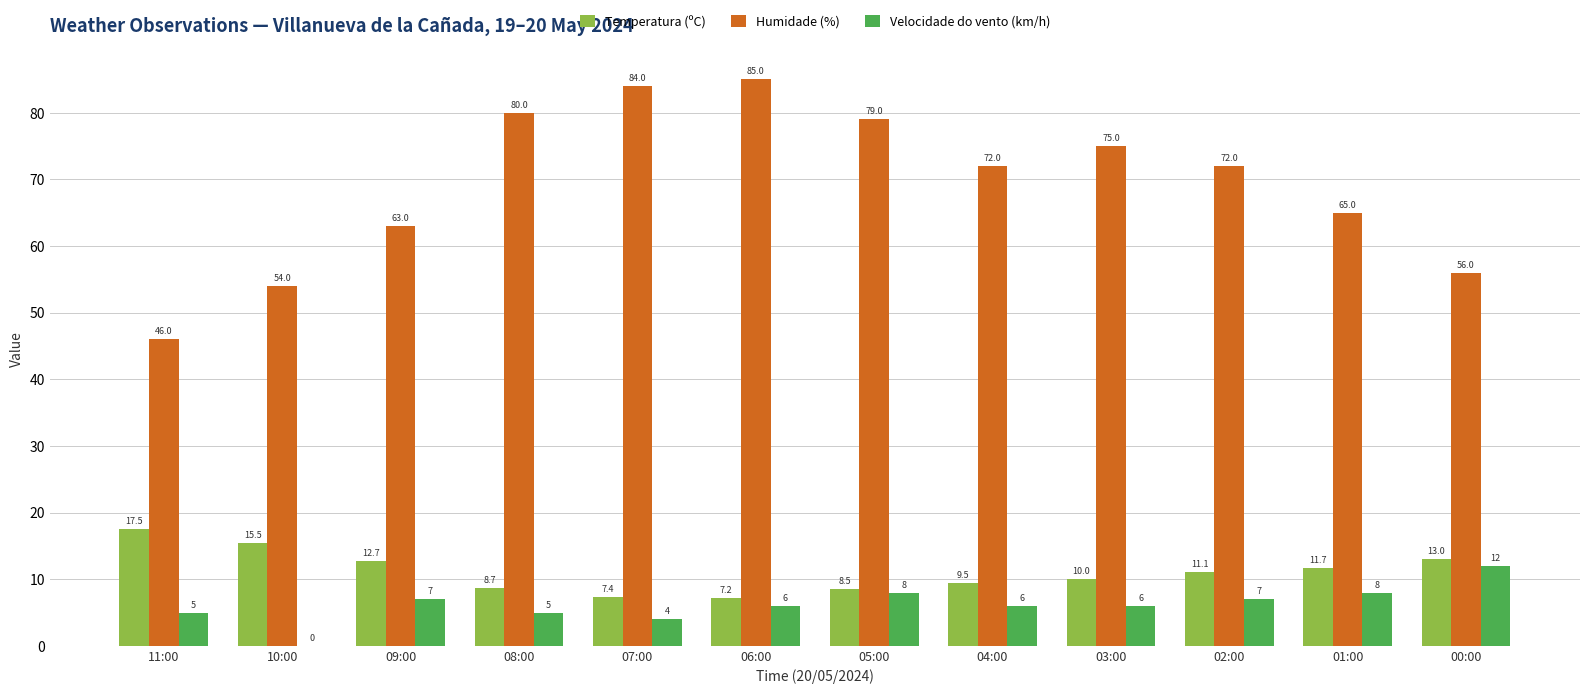

Is the value of Velocidade do vento (km/h) at 01:00 greater than the value of Humidade (%) at 08:00?

No